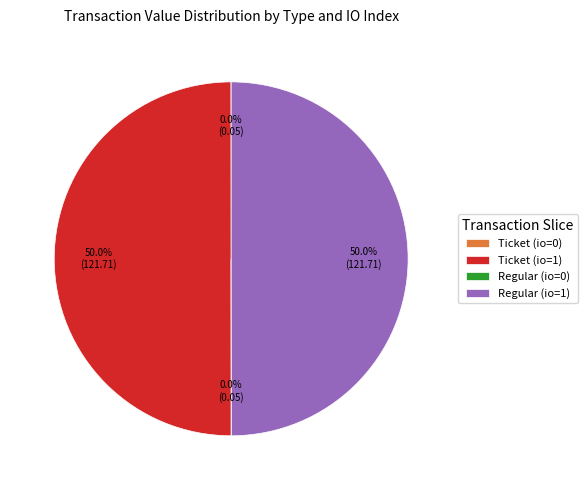

What percentage do Ticket (io=1) and Regular (io=1) together represent?

100.0%